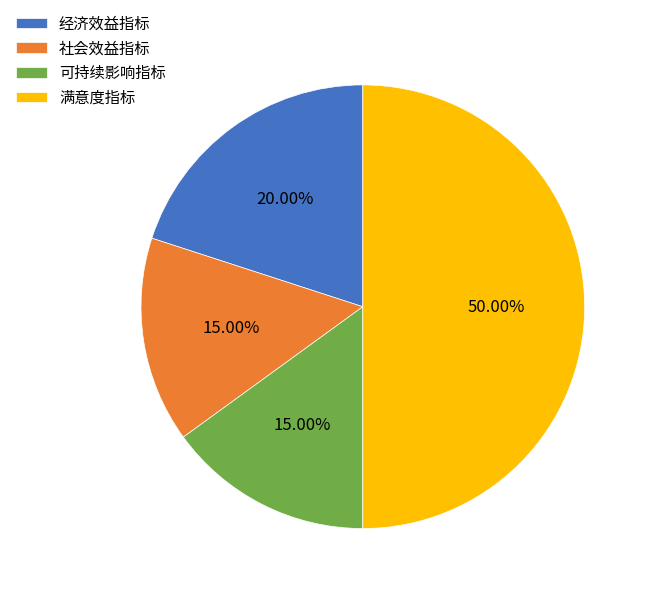

Which has a higher value, 满意度指标 or 经济效益指标?

满意度指标